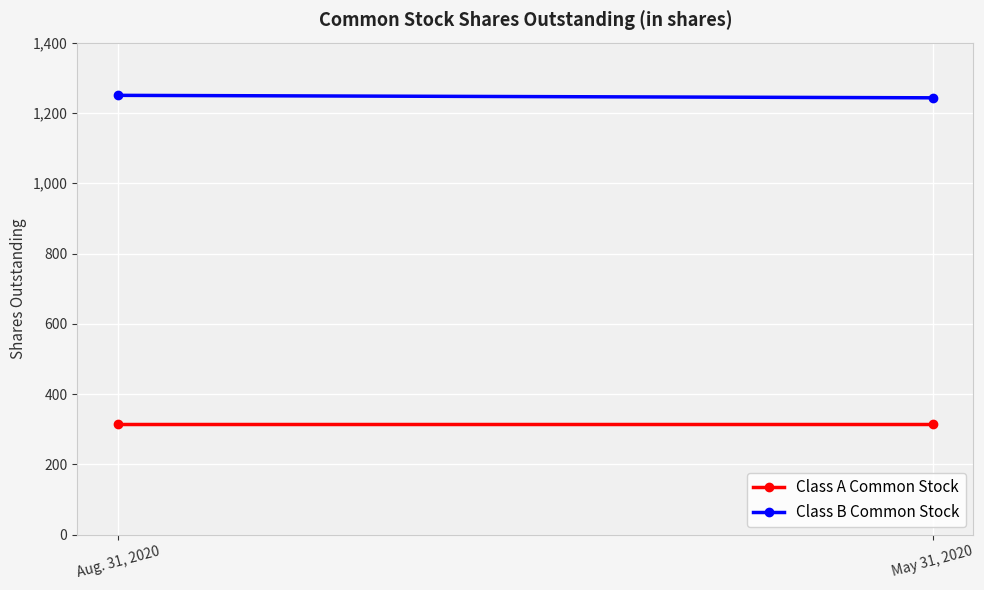

The value of Class A Common Stock at Aug. 31, 2020 is 178. True or false?

False